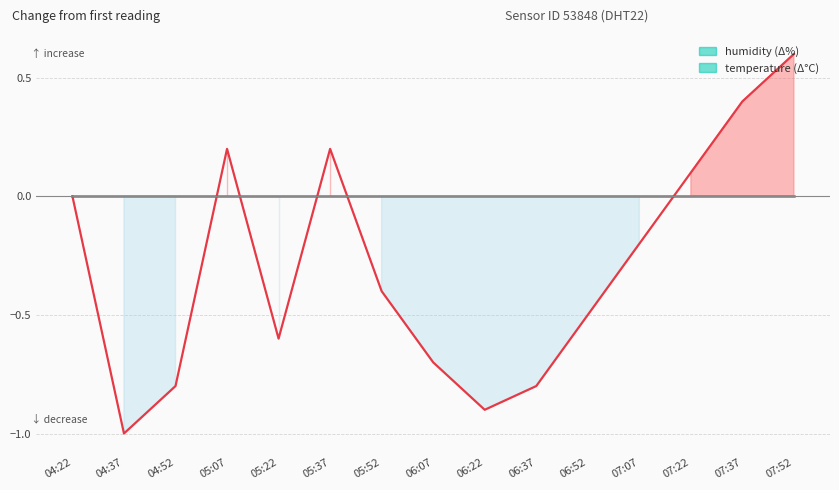

Which has a higher value, 06:37 or 07:22?

06:37